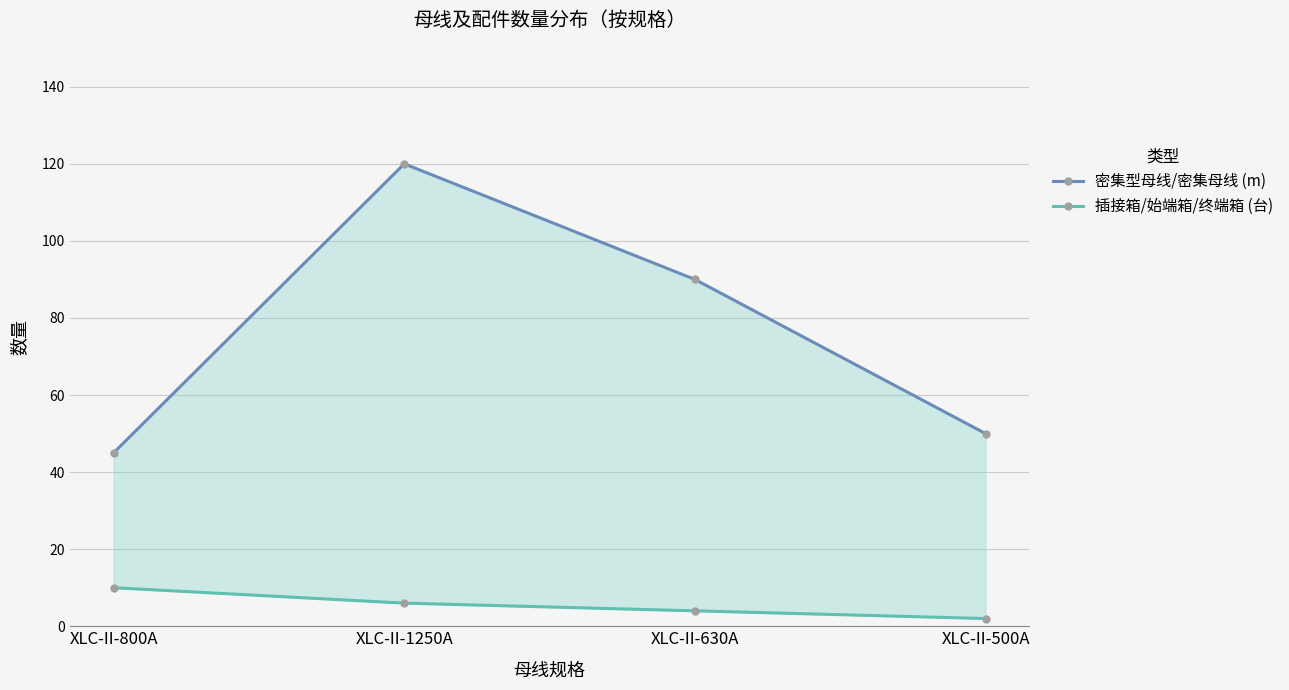

Is the value of 插接箱/始端箱/终端箱 (台) at XLC-II-630A greater than the value of 密集型母线/密集母线 (m) at XLC-II-800A?

No